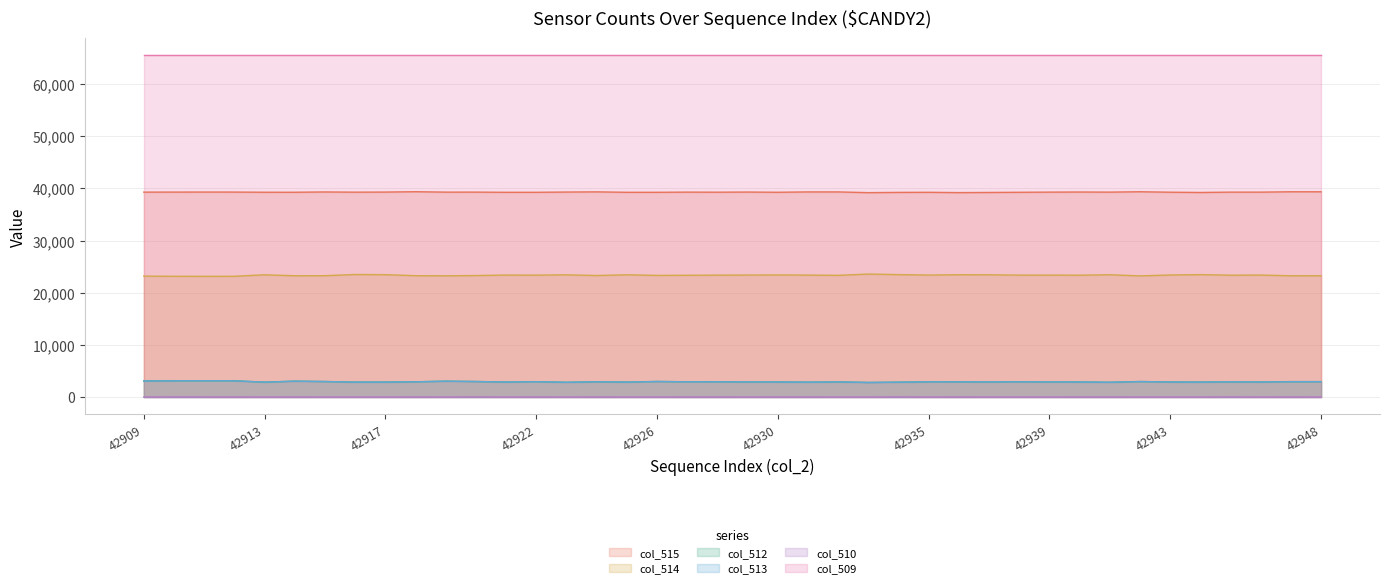

The col_513 series shows 2824 at 42923. True or false?

True